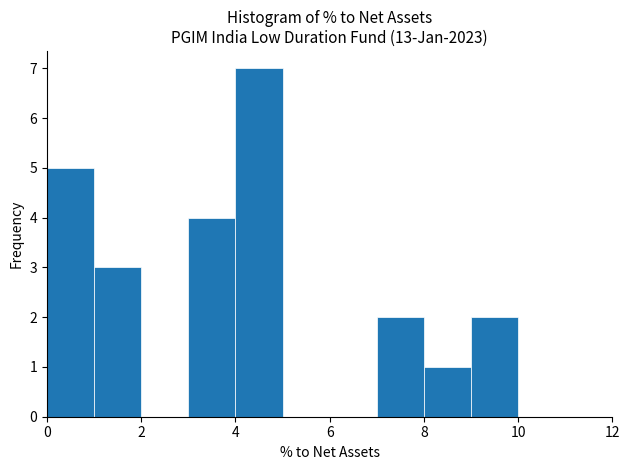

What is the height of the bar covering 4 to 5 on the x-axis? The values are not printed on the chart, so give them approximately, as read against the axis.

7